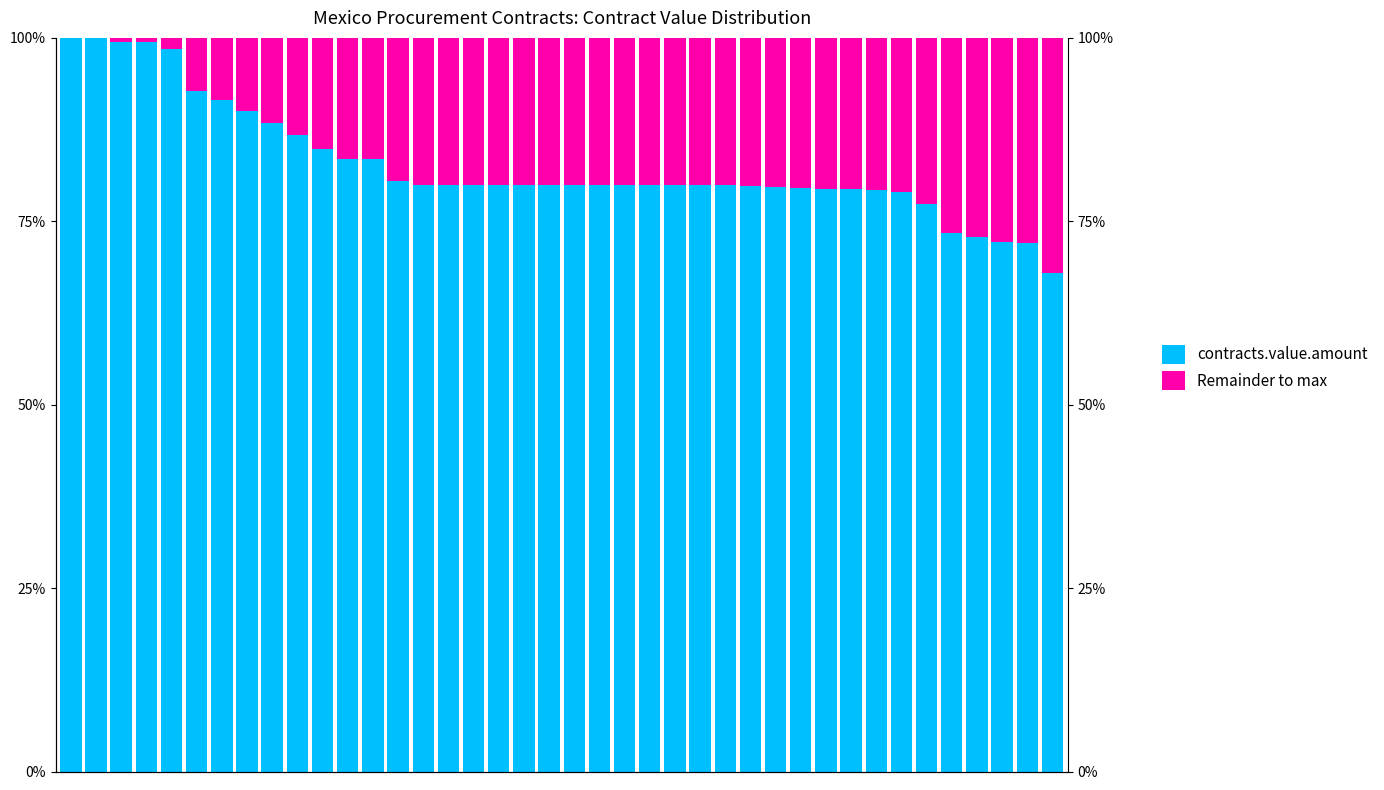

Read the contracts.value.amount value at 19.

80.0